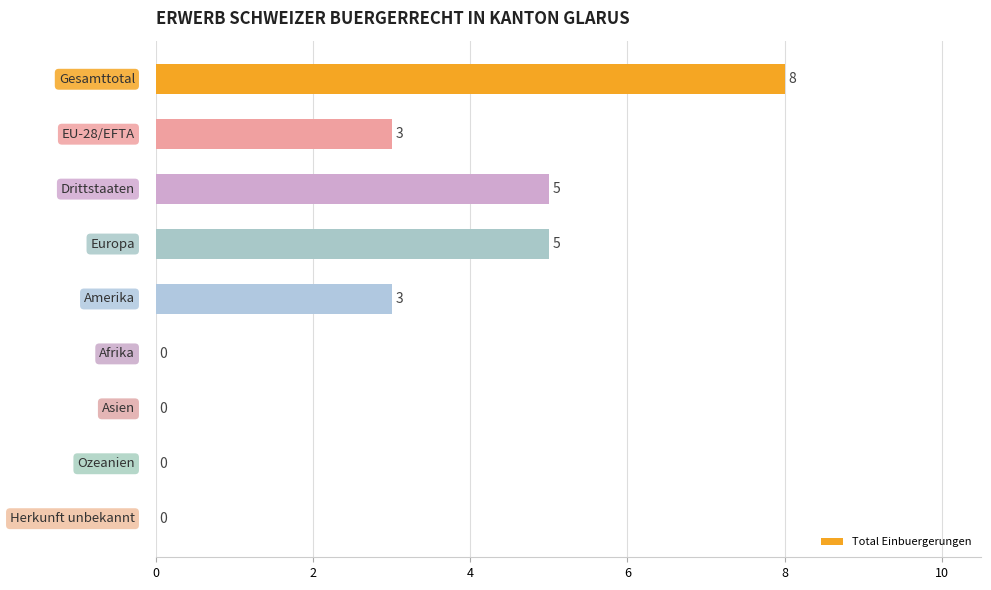

How many values are between 0 and 5?

8